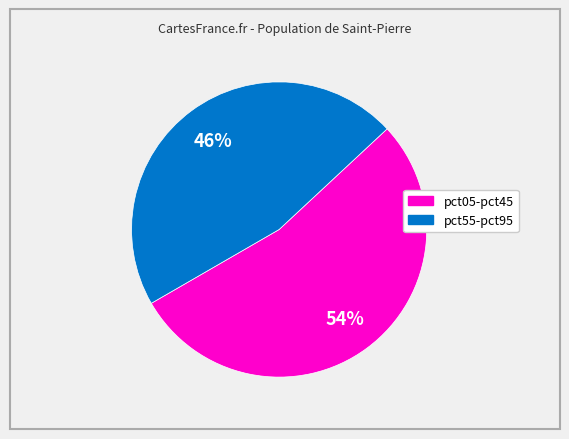

How many slices are in this pie chart?

2